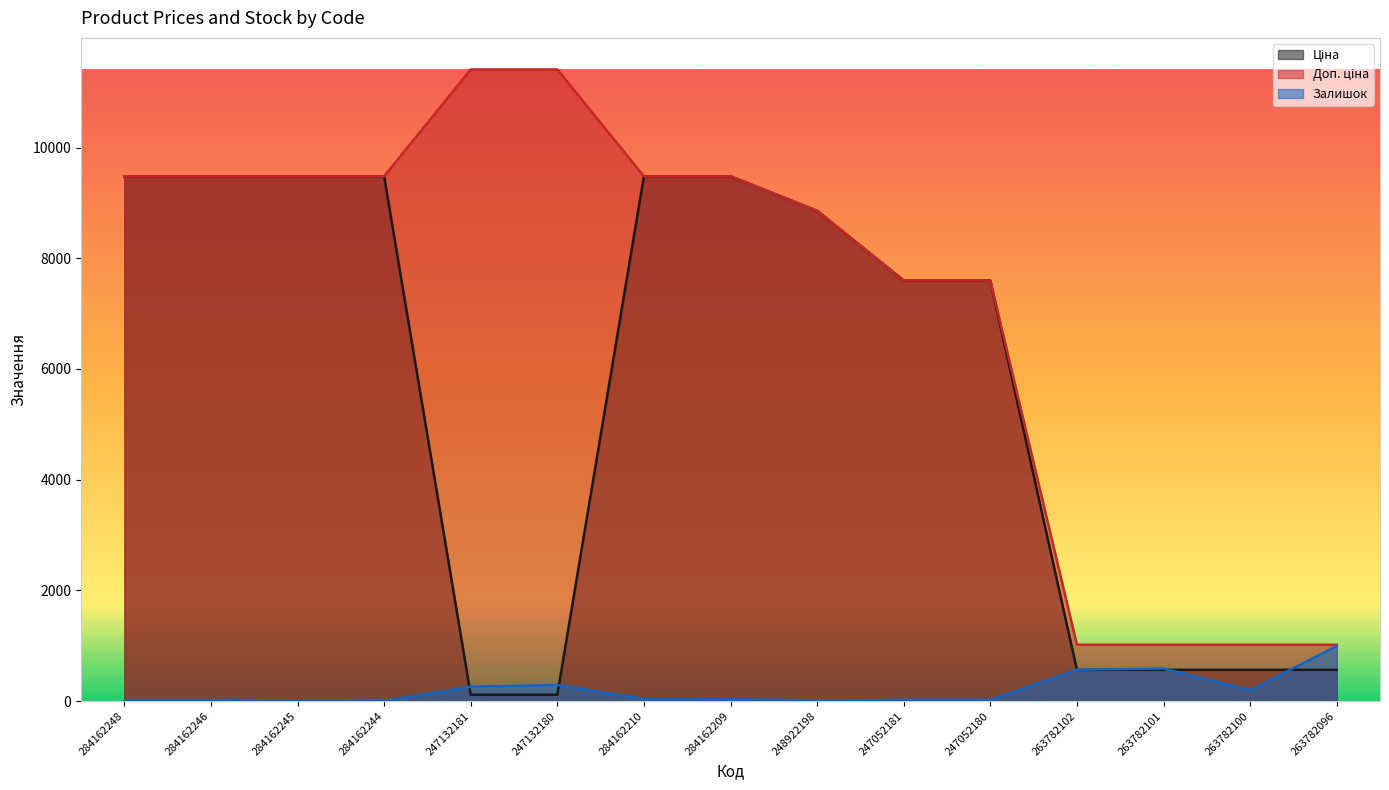

What is the label of the 5th point from the left?

247132181